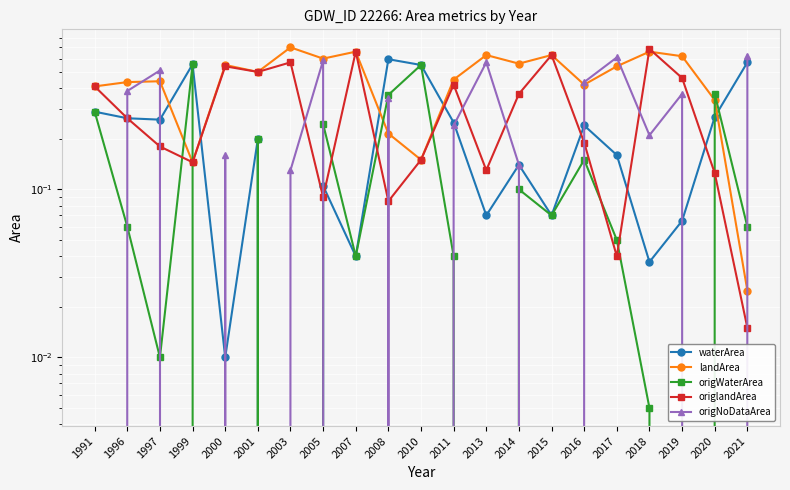

The origNoDataArea series shows 0.2 at 2014. True or false?

False